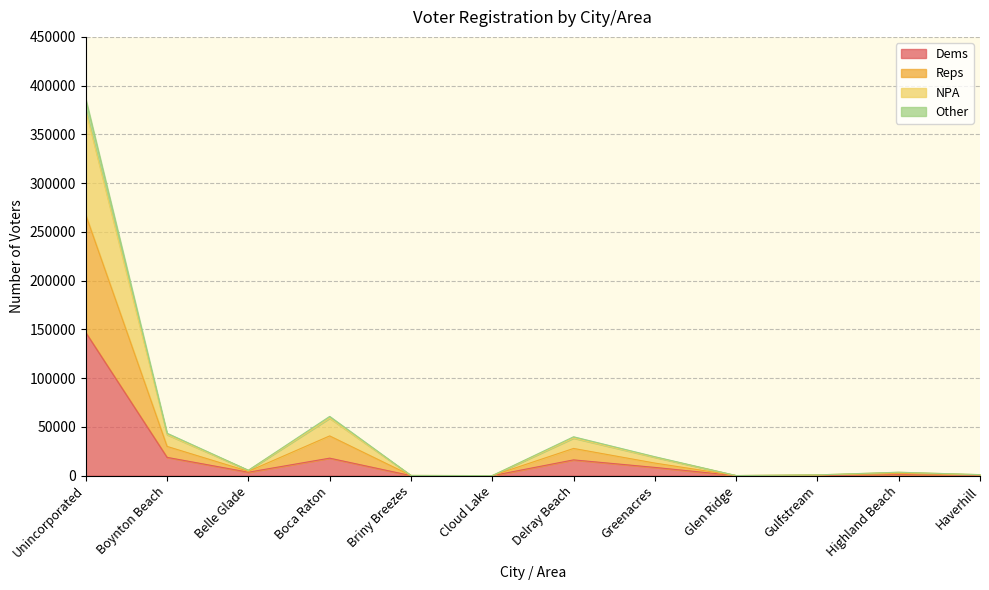

At which category is the sum across all series the highest?

Unincorporated